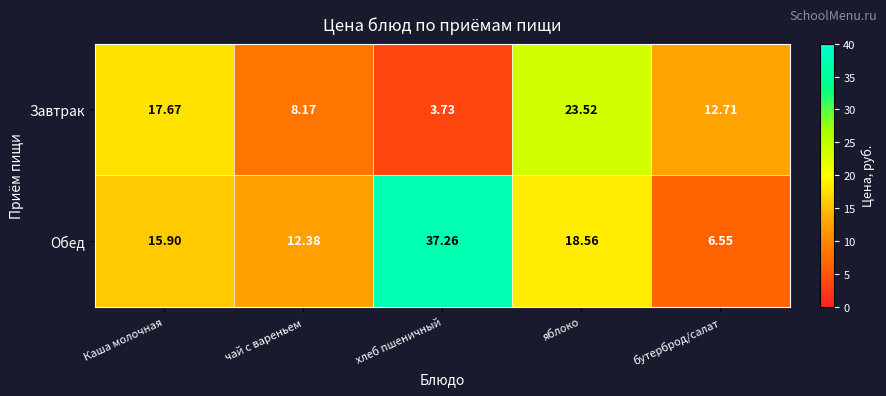

What is the spread (max minus min) of values at чай с вареньем?

4.2